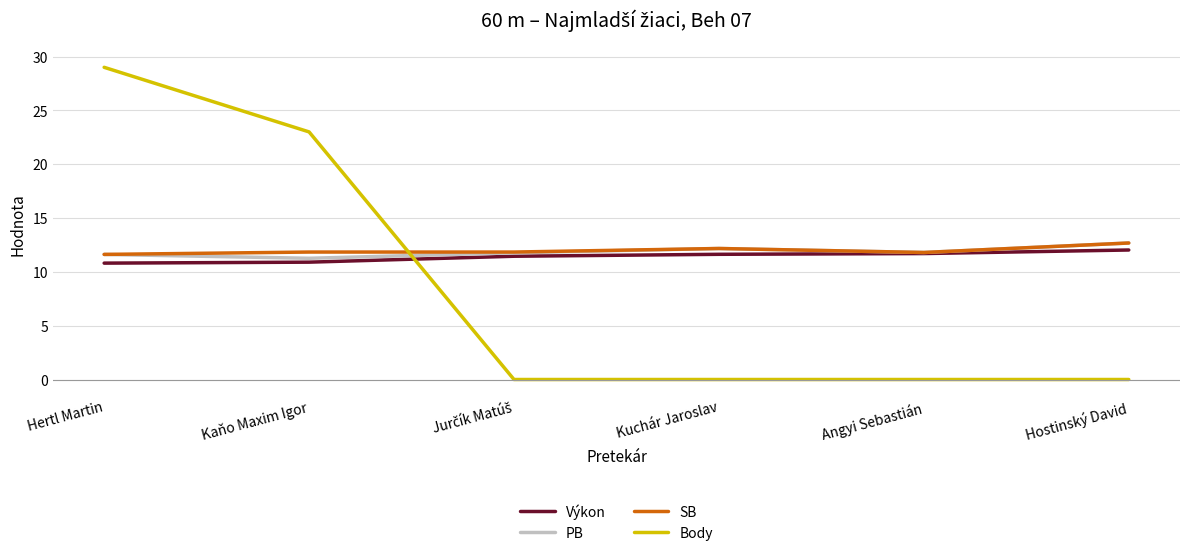

Is the value of SB at Kuchár Jaroslav greater than the value of Body at Hertl Martin?

No